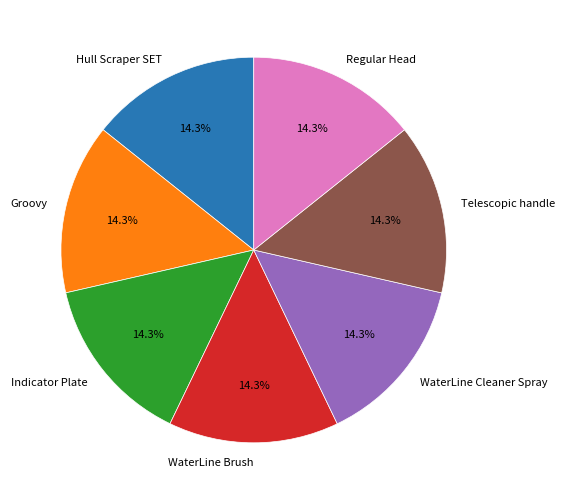

To the nearest percent, what percentage of the pie is Regular Head?

14%